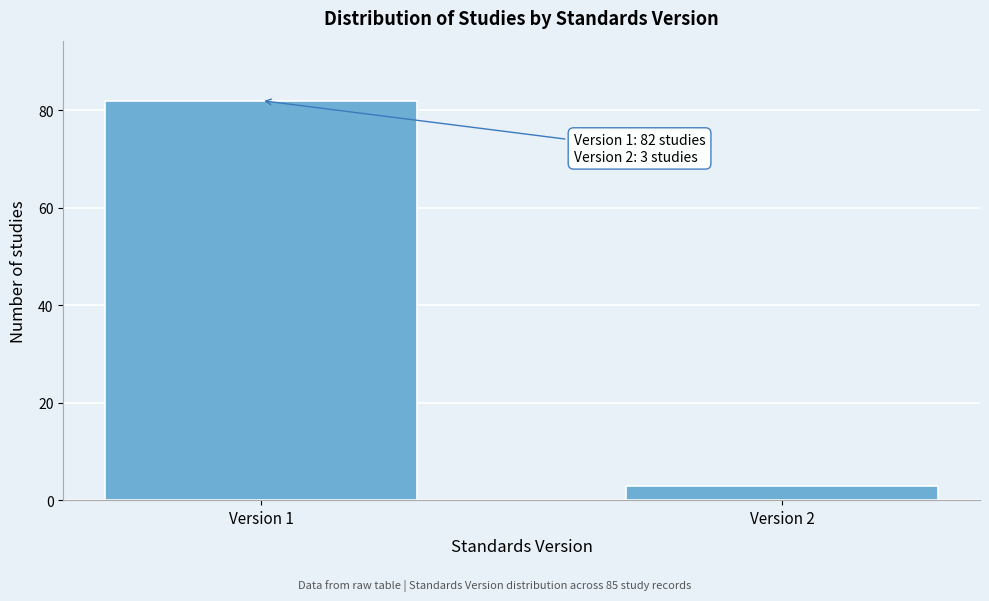

Reading left to right, extract all data points from this chart.

Version 1=82	Version 2=3